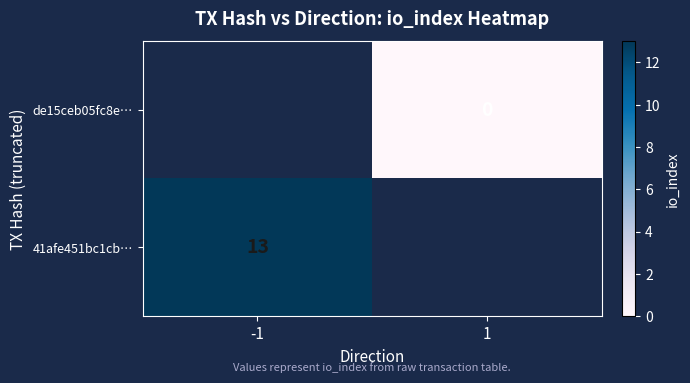

Is it true that 41afe451bc1cb… equals 5 at -1?

False